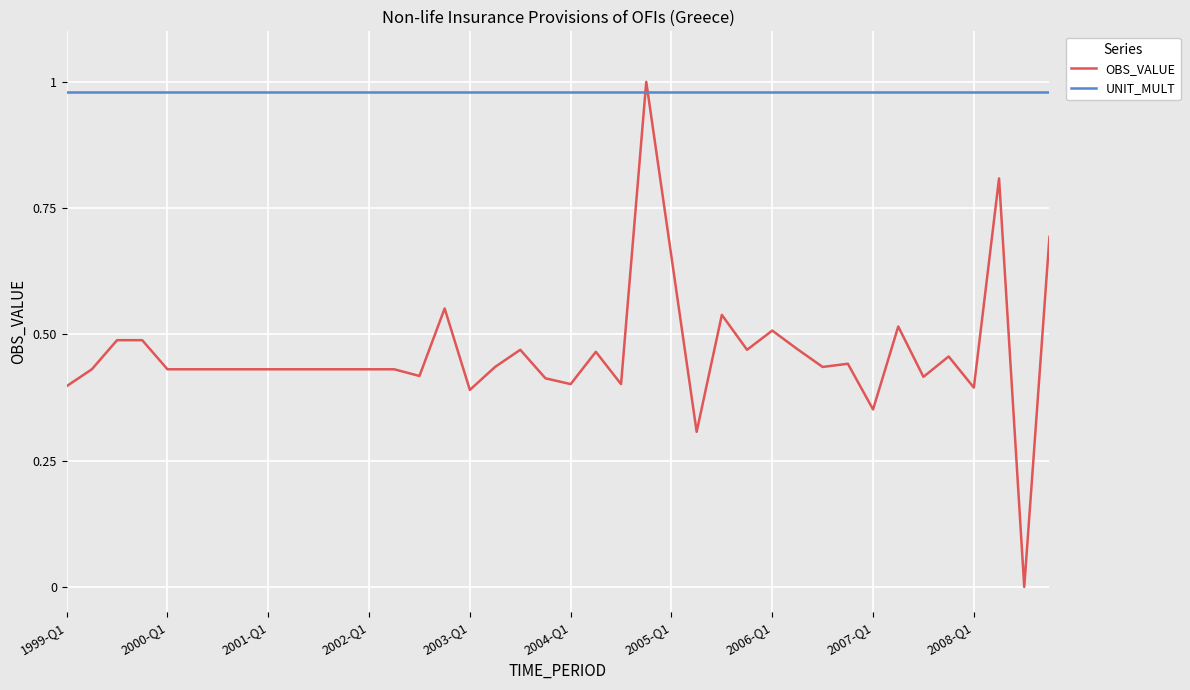

Which series has the largest range (max minus min)?

OBS_VALUE